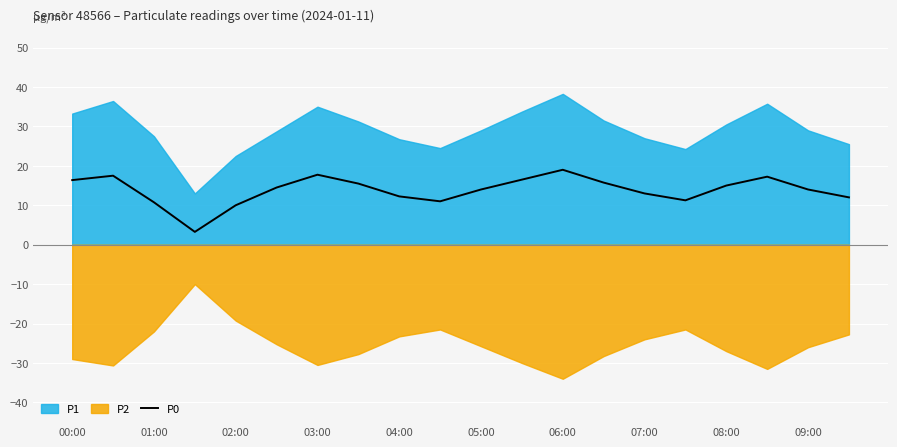

Is it true that P0 equals 5.4 at 09:00?

False